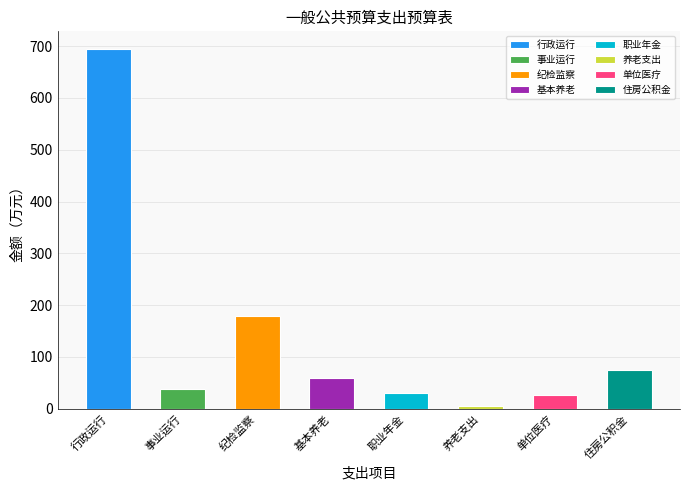

List the labels in order of value, largest first.

行政运行, 其他纪检监察事务支出, 住房公积金, 机关事业单位基本养老保险缴费支出, 事业运行, 机关事业单位职业年金缴费支出, 行政单位医疗, 其他行政事业单位养老支出